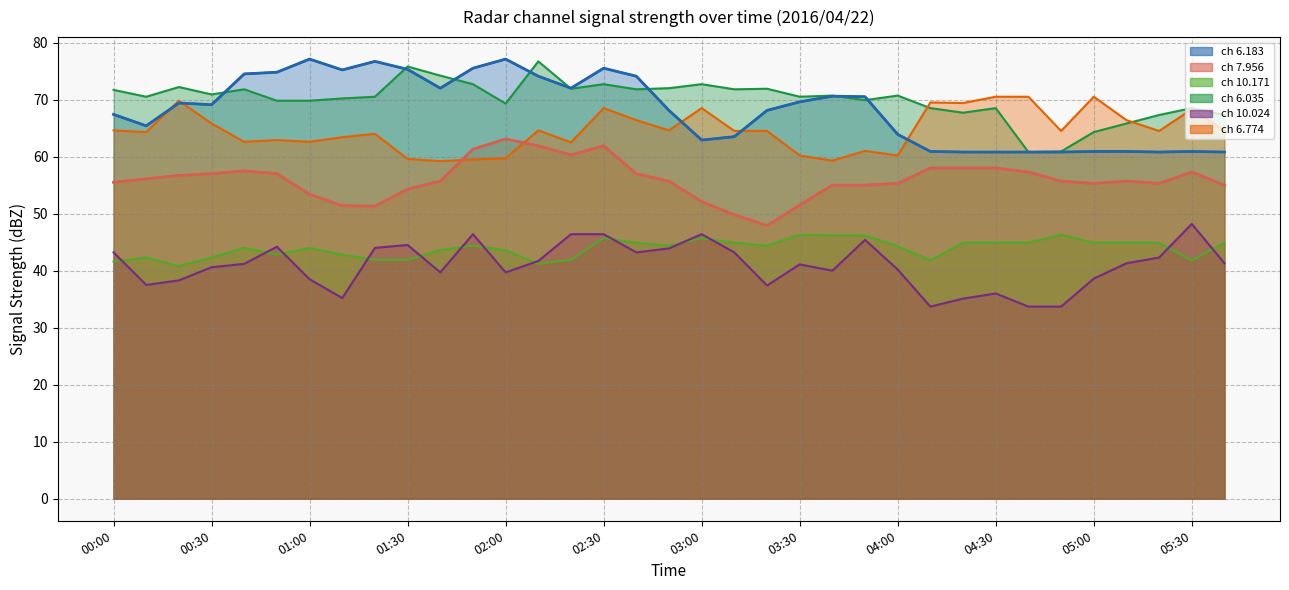

List the labels in order of ch 6.183 (High) value, smallest first.

26, 27, 28, 29, 32, 34, 25, 30, 31, 33, 18, 19, 24, 00:30, 00:00, 17, 20, 01:30, 01:00, 21, 23, 22, 05:00, 14, 13, 16, 02:00, 02:30, 03:30, 04:30, 05:30, 15, 04:00, 03:00, 12